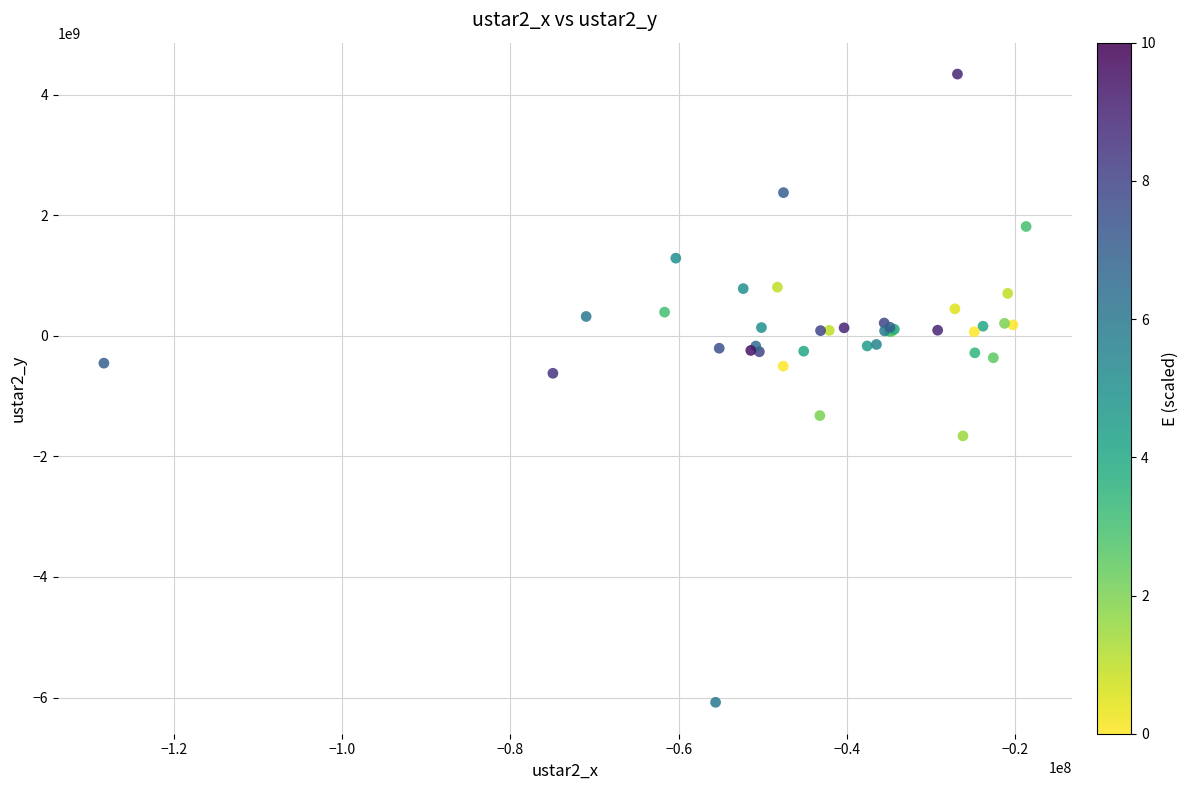

What Y value in the scatter plot is closest to -867857118?

-620363133.6